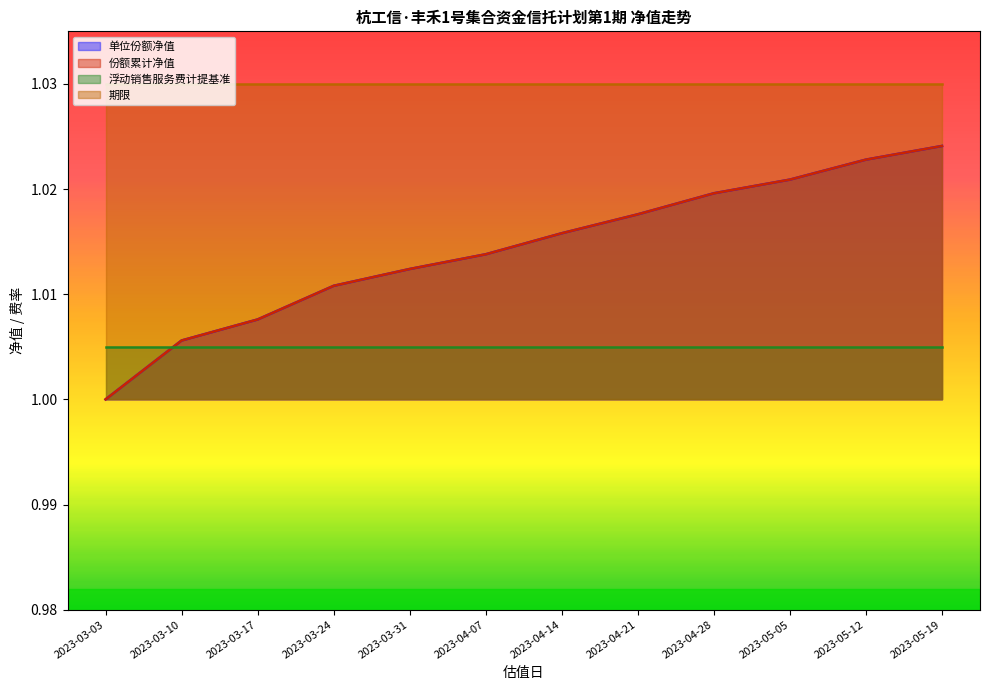

The value of 单位份额净值 at 2023-05-12 is 1.0. True or false?

True